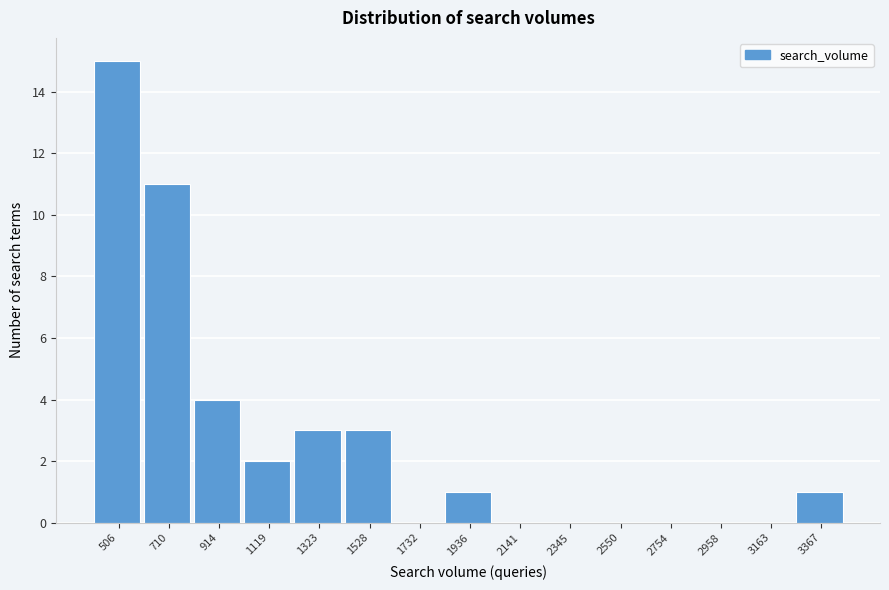

Reading right to left, what are all the values shown in this chart?

3367=1	3163=0	2958=0	2754=0	2550=0	2345=0	2141=0	1936=1	1732=0	1528=3	1323=3	1119=2	914=4	710=11	506=15